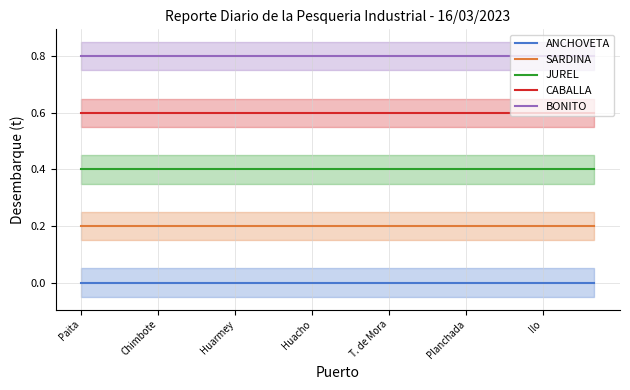

How many lines are shown in the chart?

5